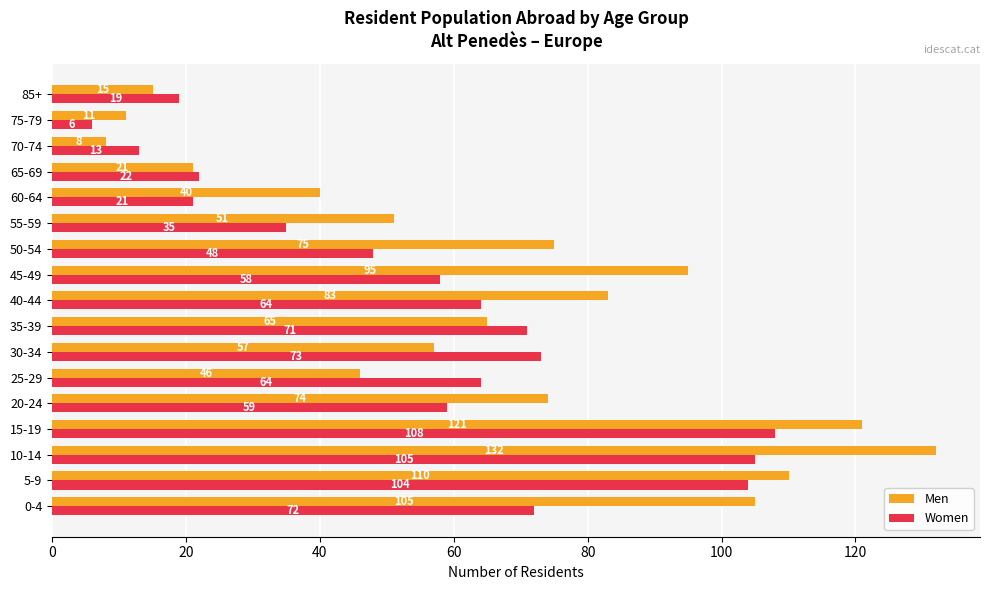

Which series has the largest range (max minus min)?

Men